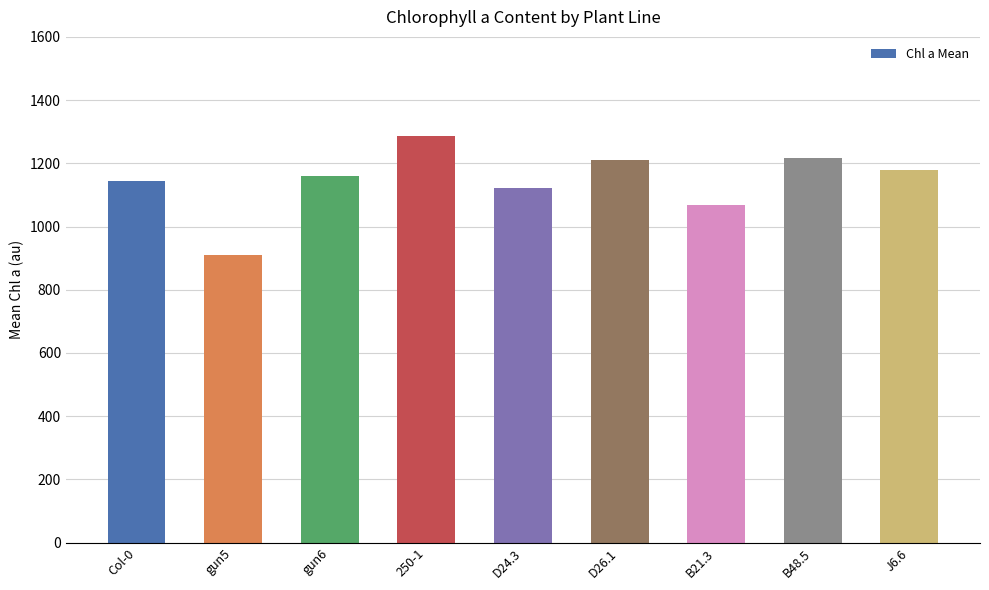

Does the chart contain stacked bars?

No